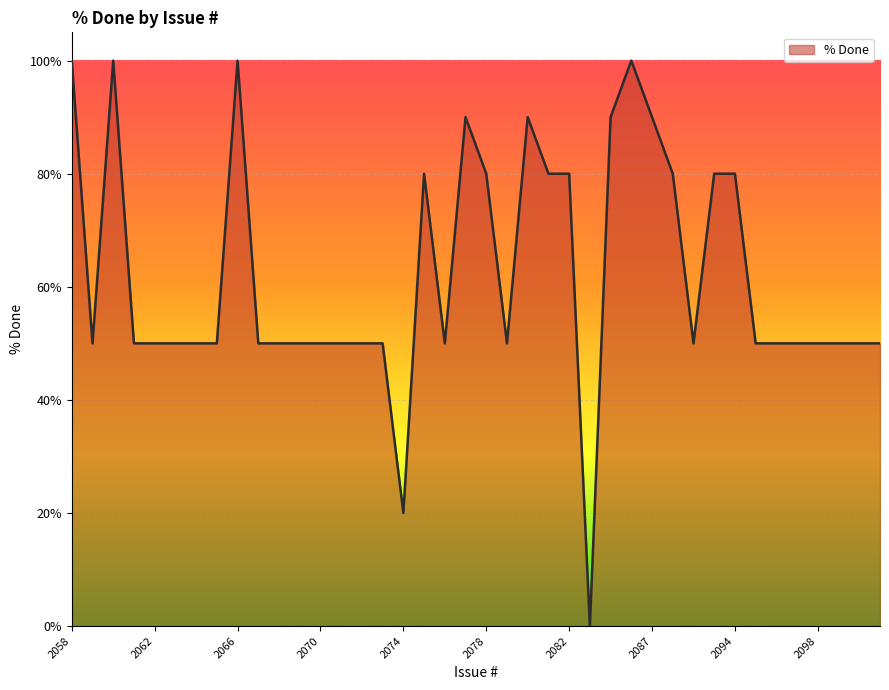

How many lines are shown in the chart?

1